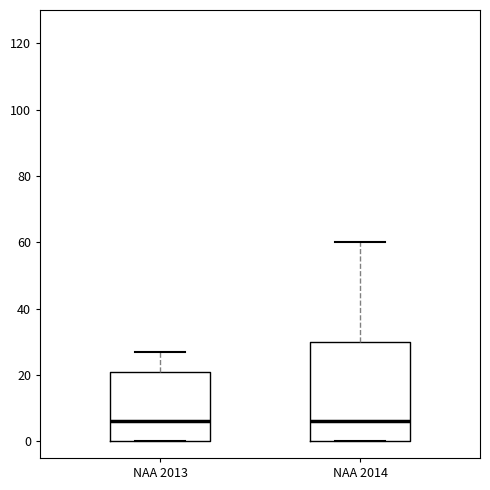

Which box is the tallest, from its lower edge to its upper edge?

NAA 2014